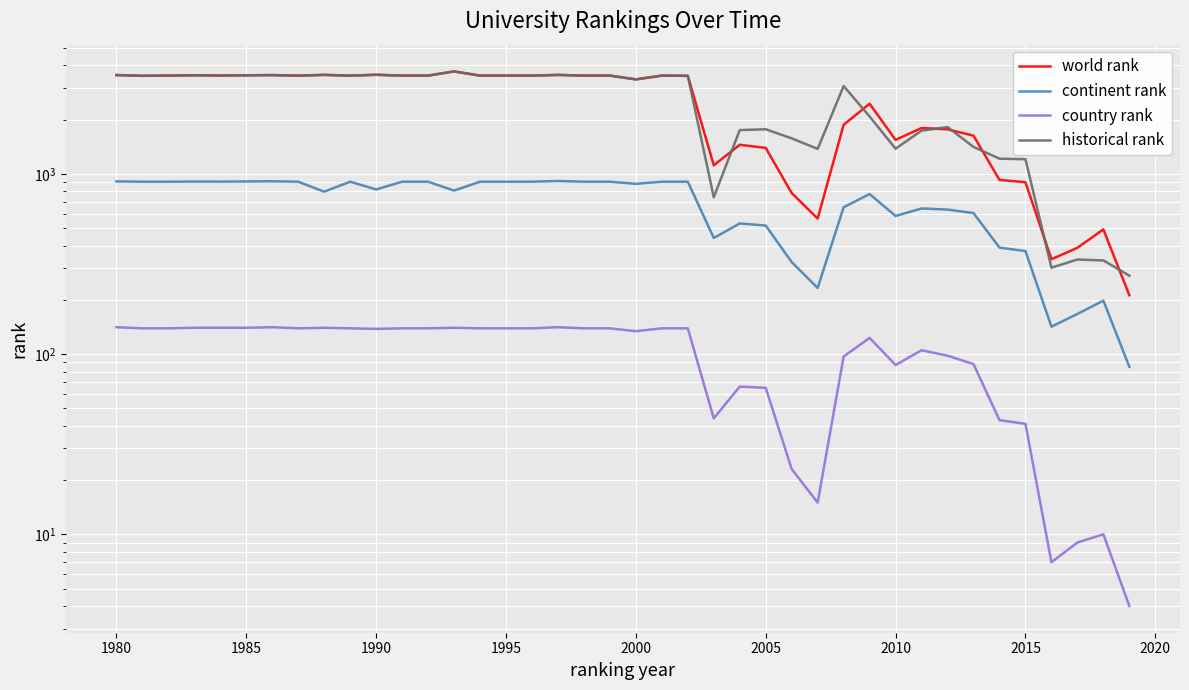

True or false: country rank has more than 2 interior local peaks.

True